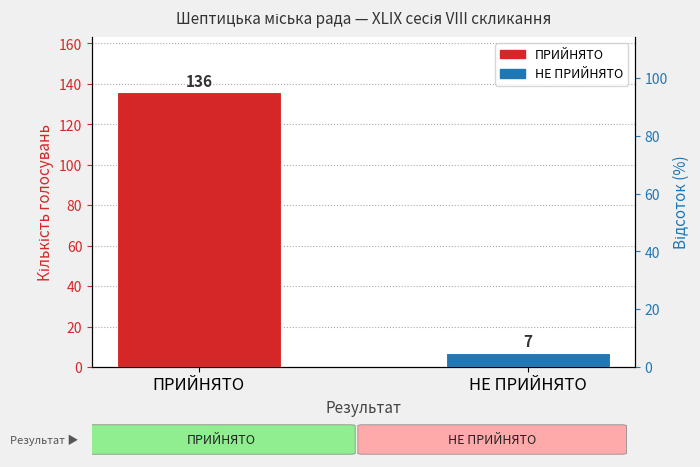

What is the value of the 2nd bar from the left?

7